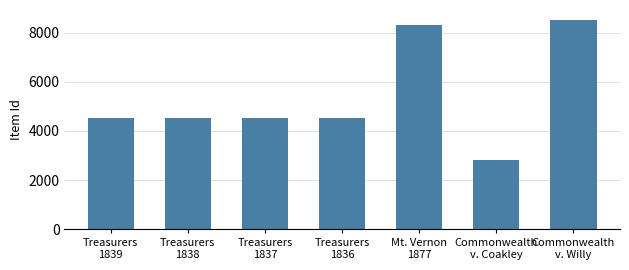

How many data points are less than 4535?

3